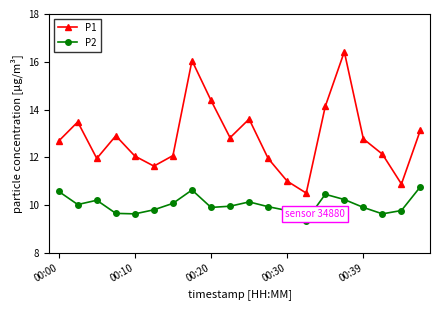

In P2, how many points are higher than both neighbors (excluding endpoints)?

4